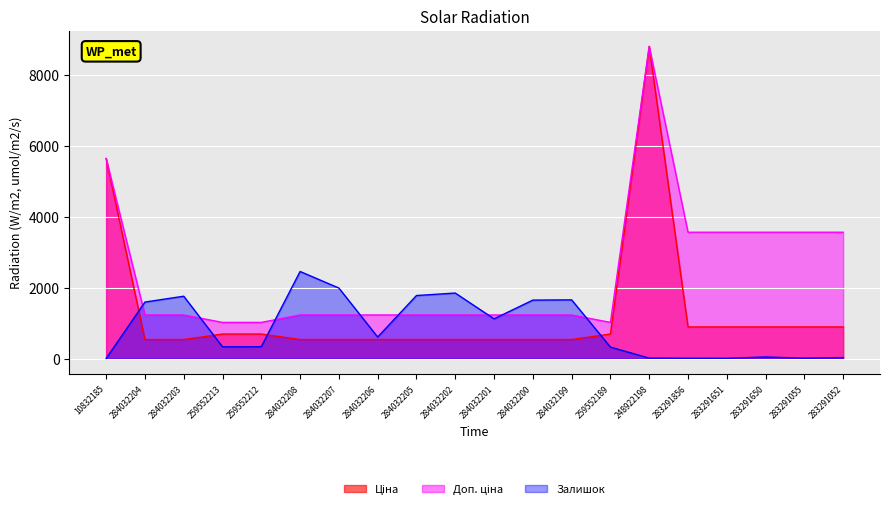

How many times do Залишок and Ціна cross each other?

4